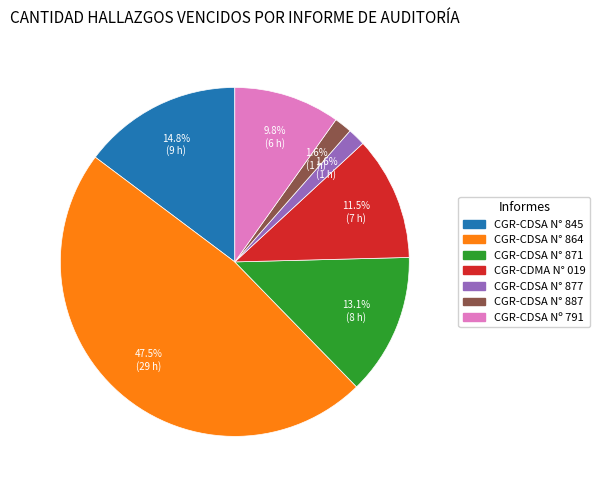

Count the number of slices in the pie.

7